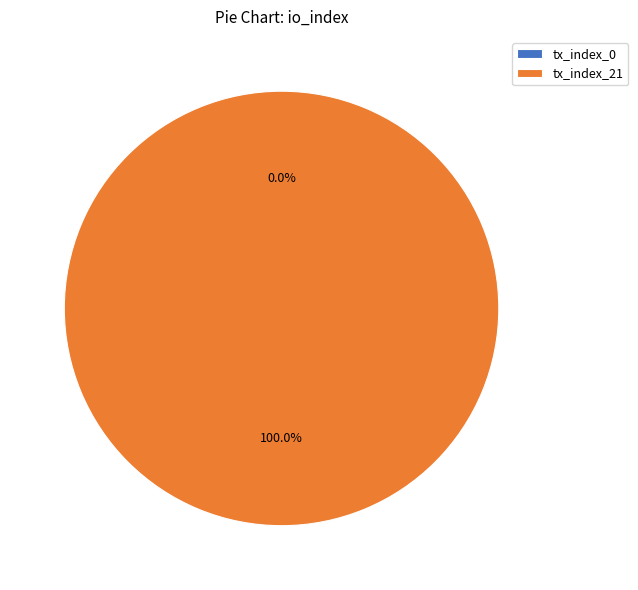

Which has a higher value, tx_index_21 or tx_index_0?

tx_index_21